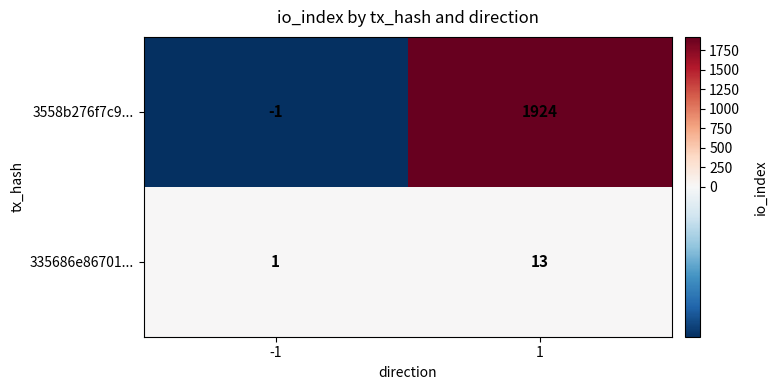

Which series has the widest spread of values?

3558b276f7c9...